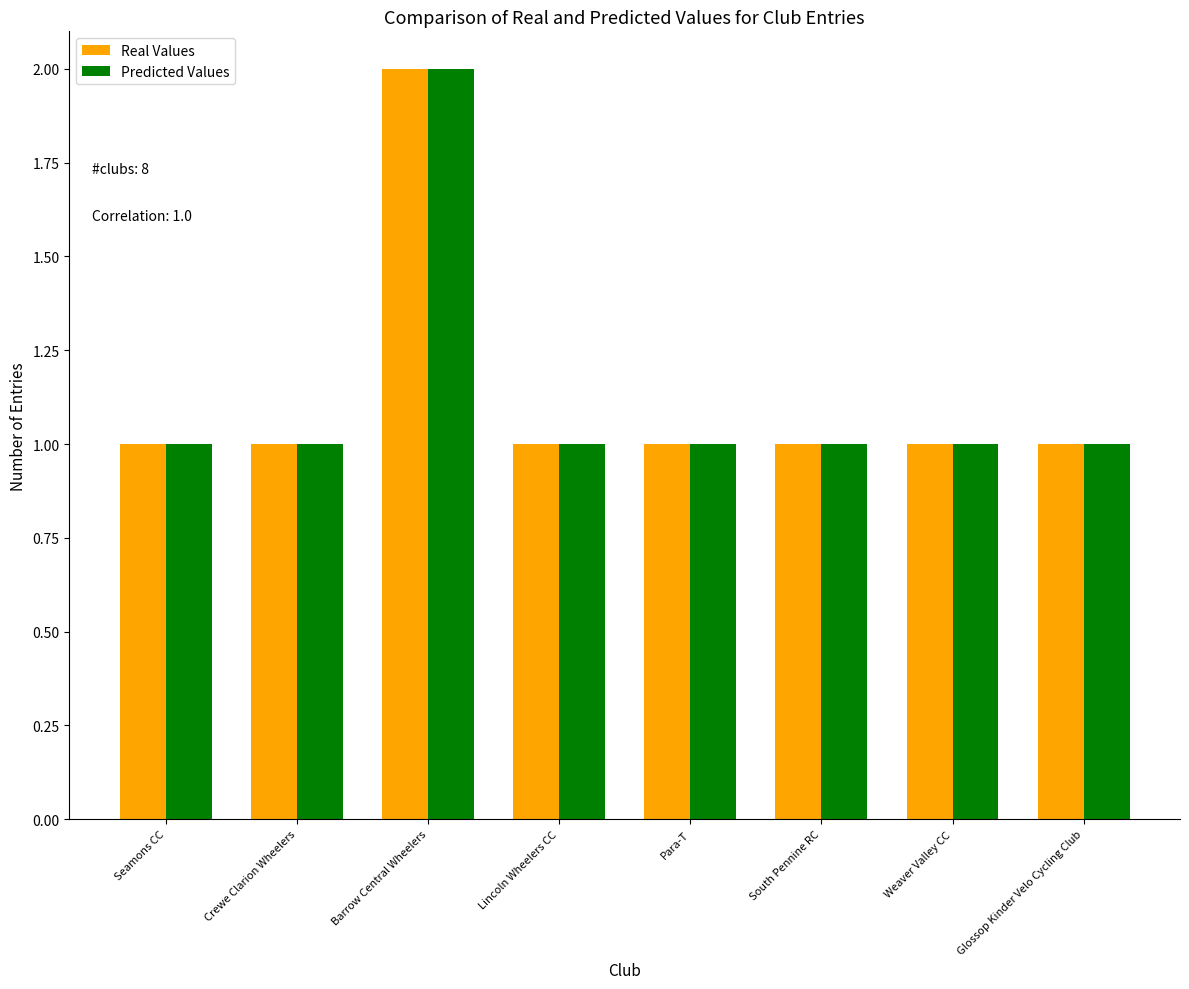

Reading left to right, extract all data points from this chart.

Real Values: 1	1	2	1	1	1	1	1
Predicted Values: 1	1	2	1	1	1	1	1